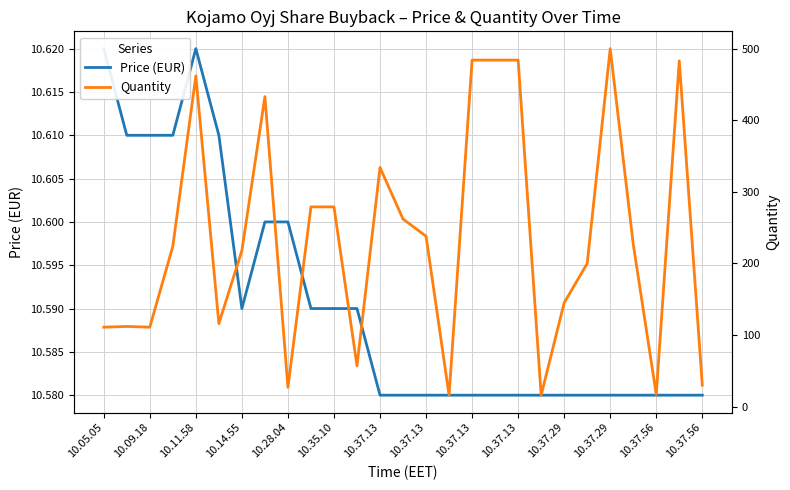

What is the label of the 5th point from the left?

10.11.58